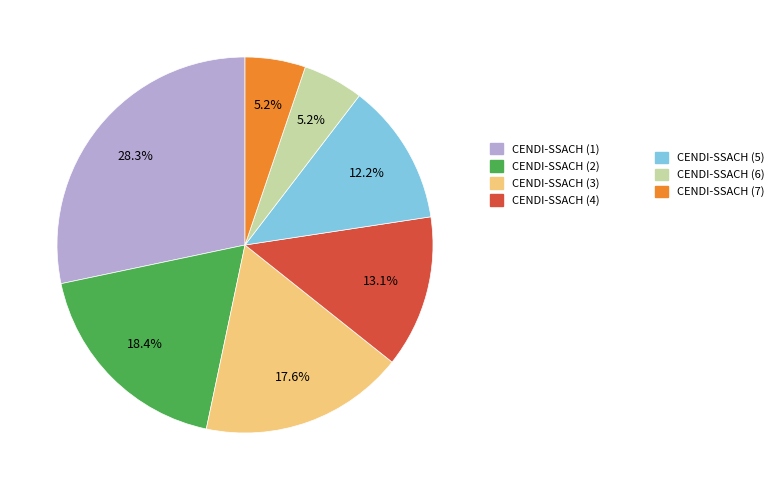

Is there any slice that represents more than half of the pie?

No